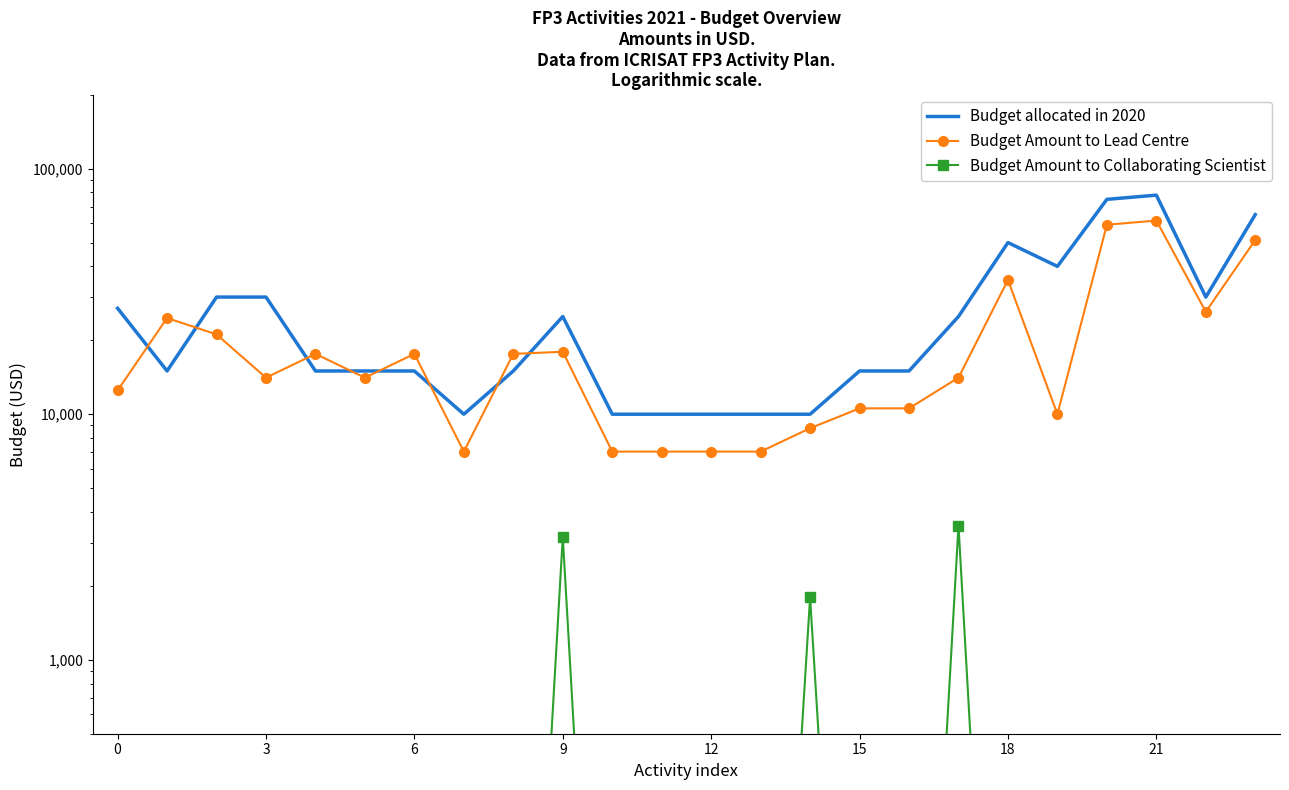

Is the value of Budget Amount to Collaborating Scientist at 23 greater than the value of Budget allocated in 2020 at 24?

No